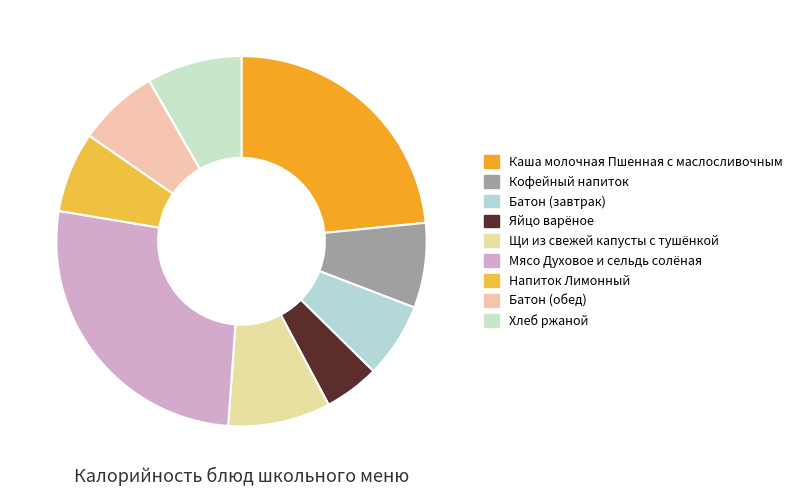

Approximately how many times larger is the value at Яйцо варёное compared to Кофейный напиток?

0.6